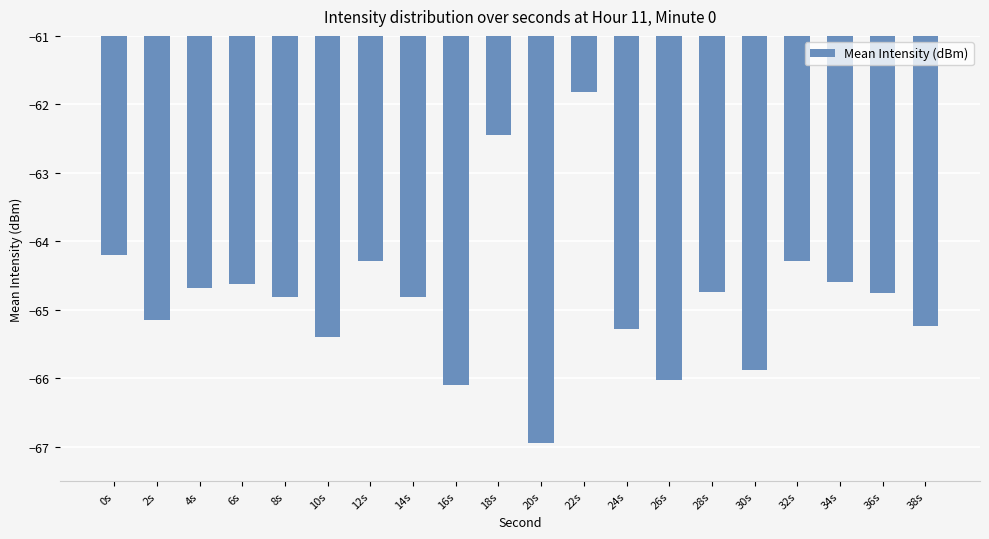

At which category does the chart reach its minimum across all series?

20s